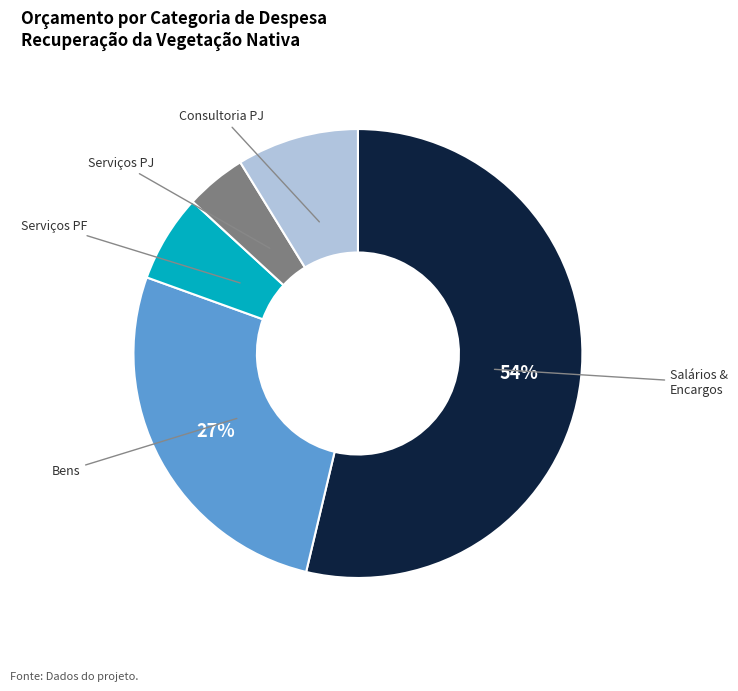

Count the number of slices in the pie.

5